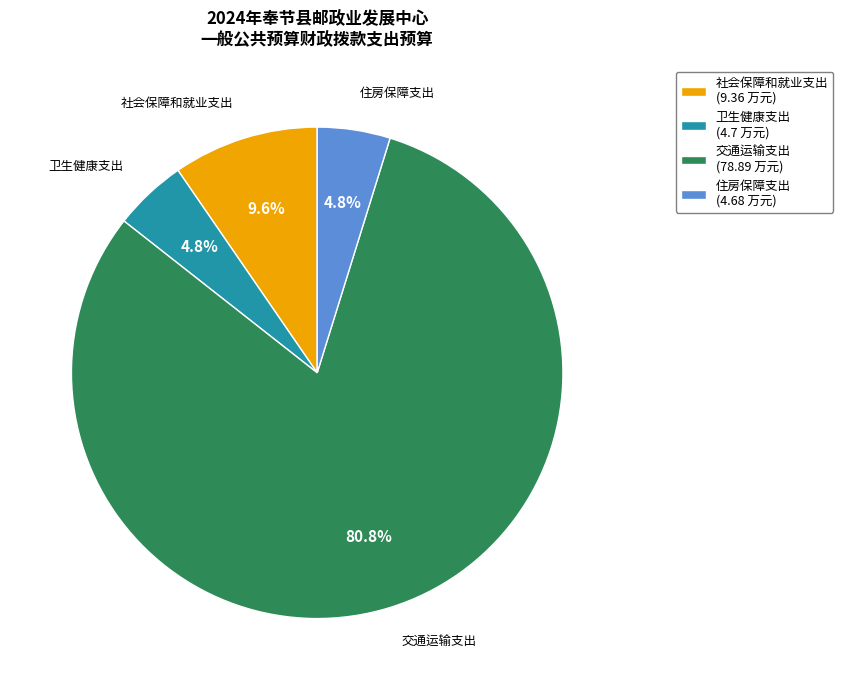

How many slices are in this pie chart?

4